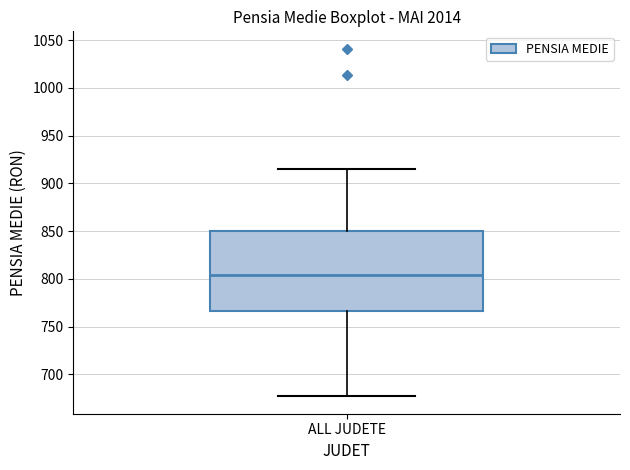

Transcribe this box plot: give where the median line is, the range the box spans, and where the two whiskers end, as read against the y-axis. The values are not printed on the chart, so give them approximately, as read against the axis.

median 805, box 765 to 850, whiskers 675 to 915